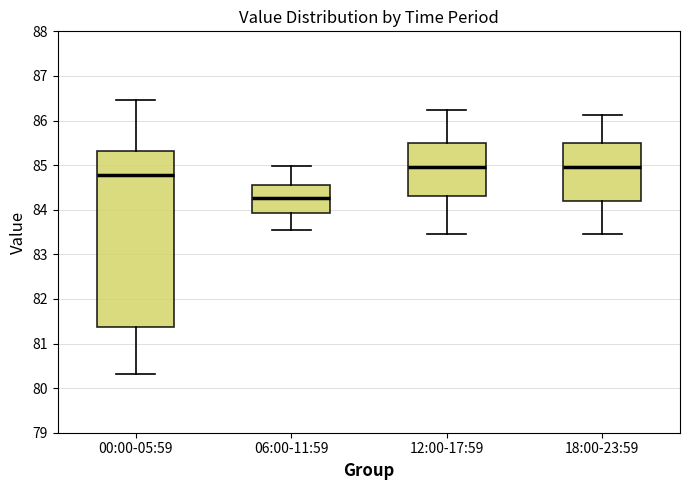

Where is the lower edge of the box for 00:00-05:59 on the y-axis? The values are not printed on the chart, so give them approximately, as read against the axis.

81.4